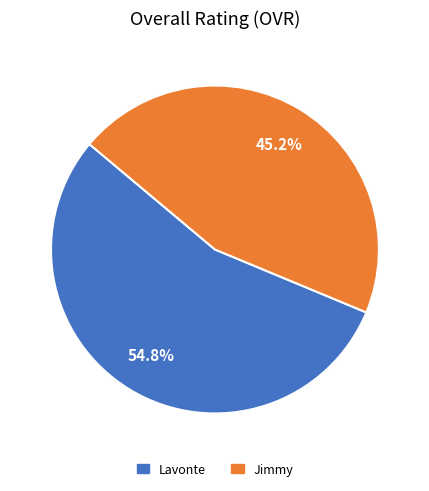

The Lavonte slice represents 45% of the pie. True or false?

False